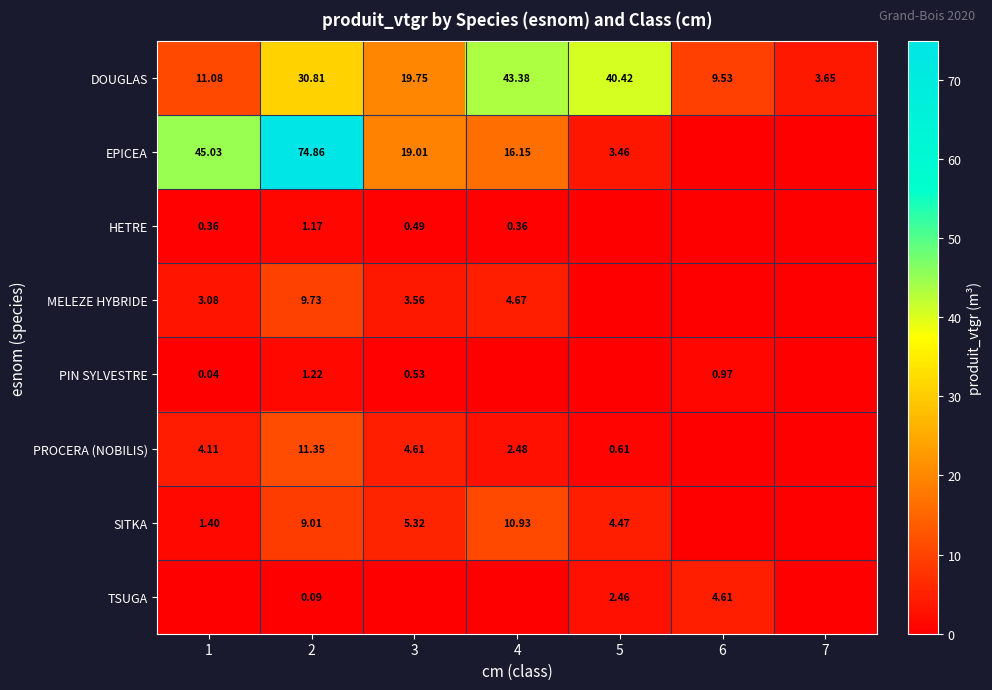

Is the value of EPICEA at 5 greater than the value of SITKA at 3?

No